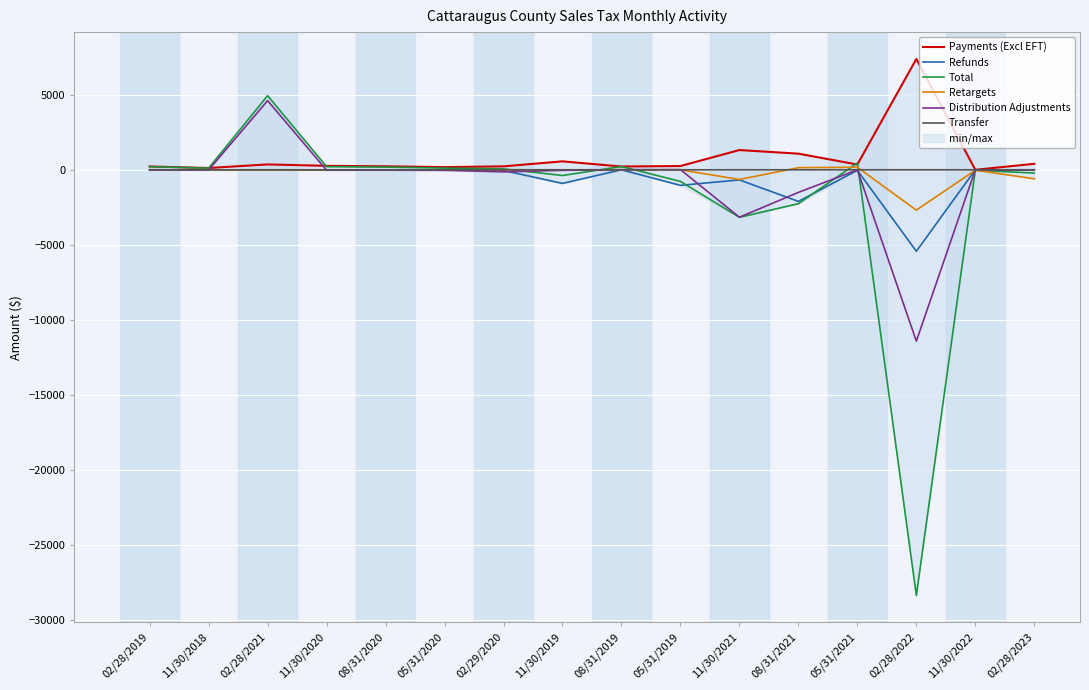

How many values in Refunds are below zero?

11